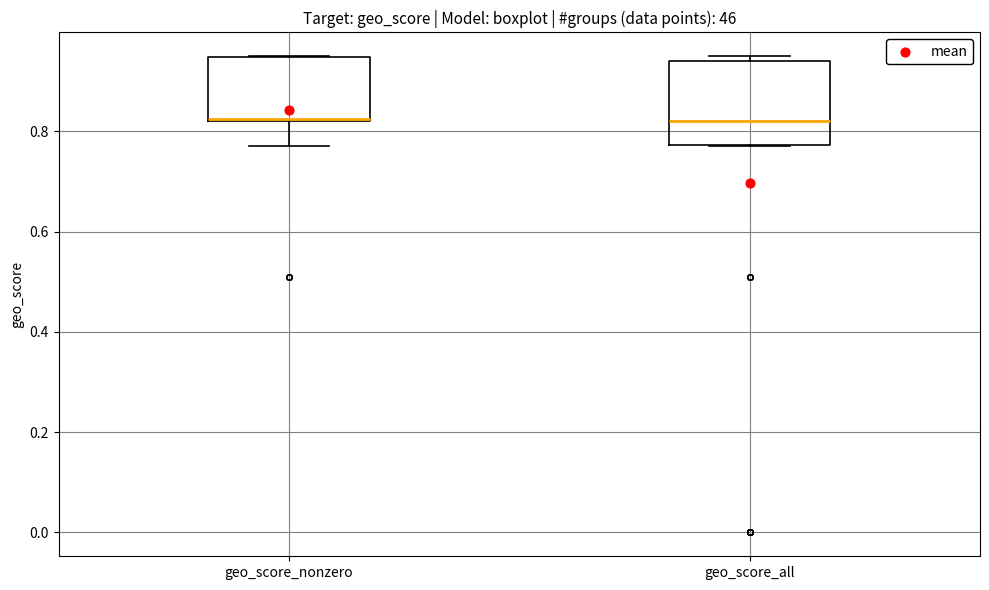

Which box is the tallest, from its lower edge to its upper edge?

geo_score_all